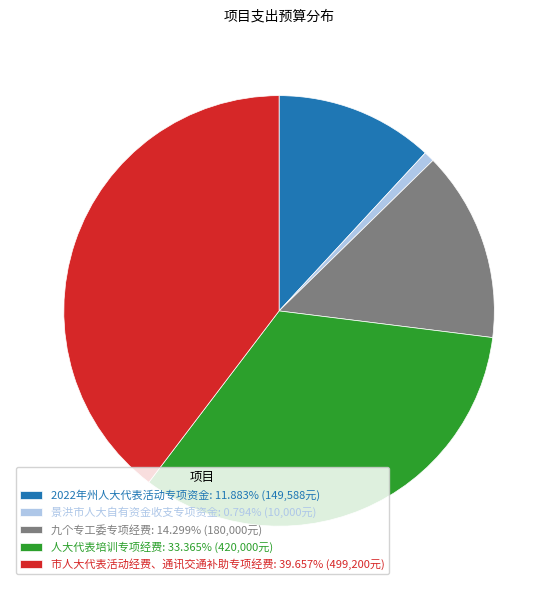

Does 人大代表培训专项经费: 33.365% (420,000元) account for over 50% of the chart?

No